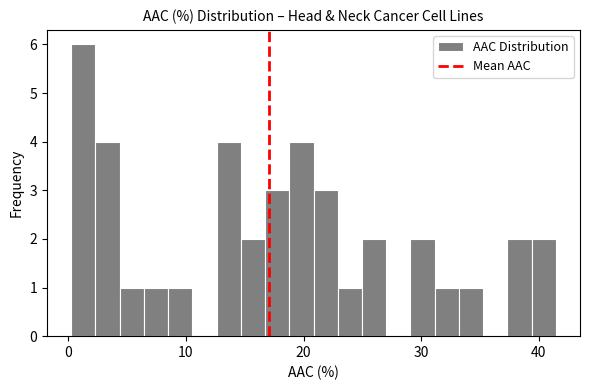

Read against the x-axis, roughly where is the centre of the tallest bar?

1